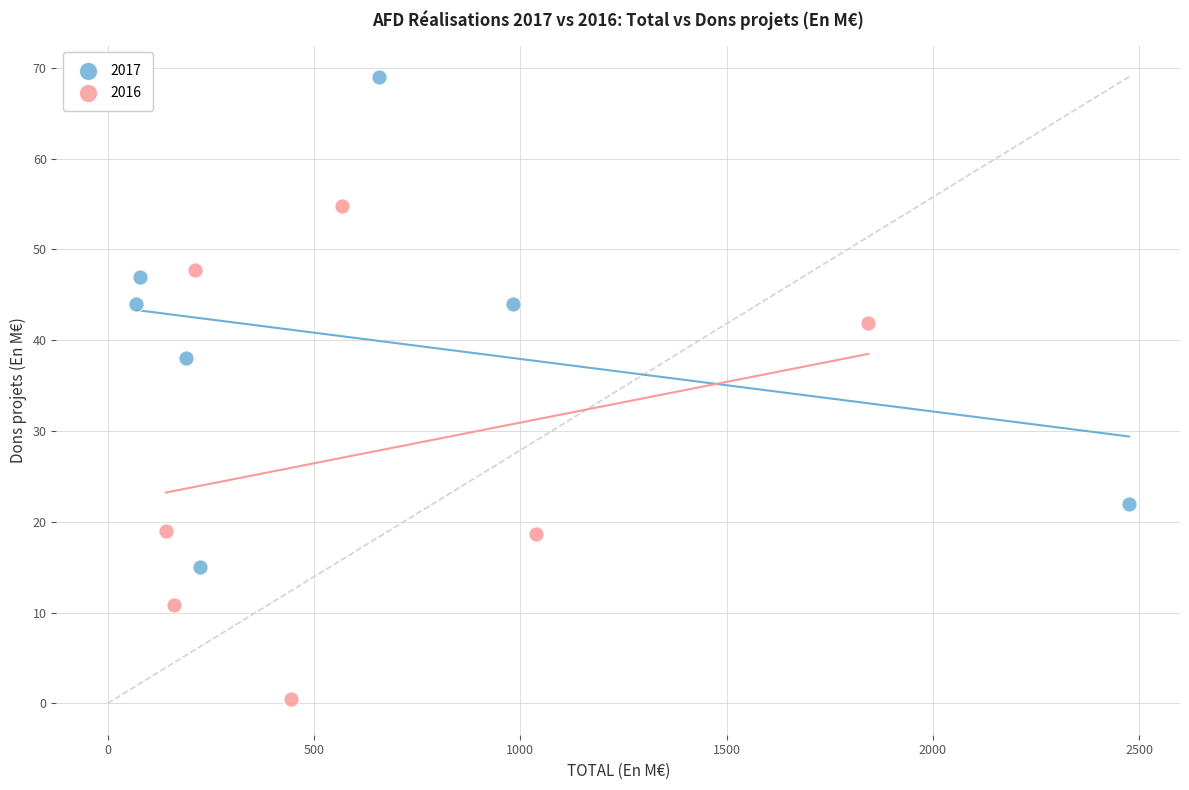

Which series contains the lowest Y value?

2016